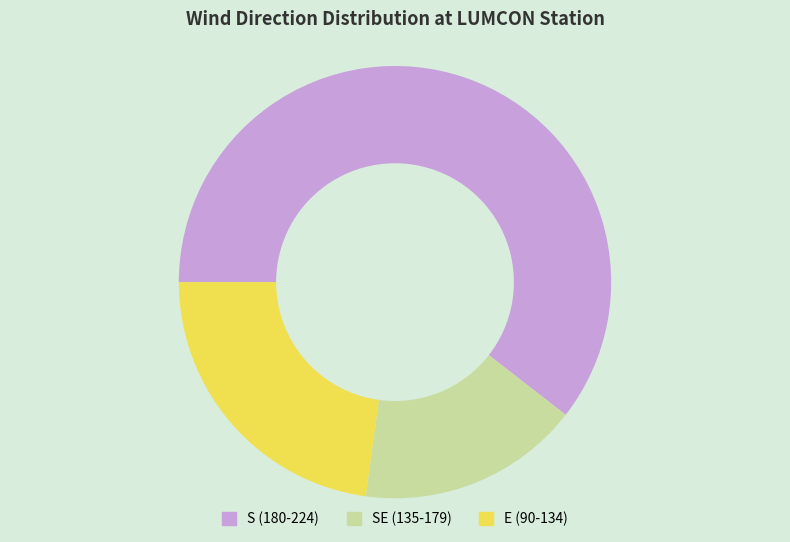

How many slices are in this pie chart?

3